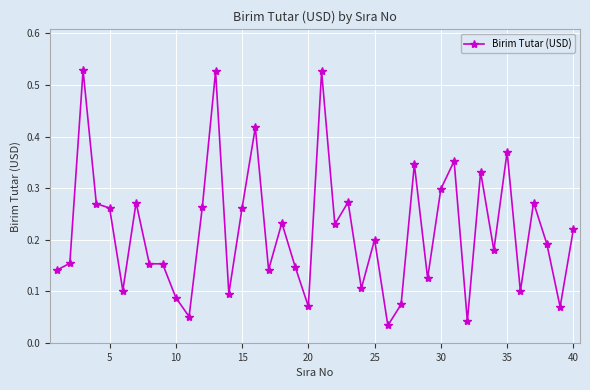

True or false: there are more than 1 points higher than both neighbors.

True